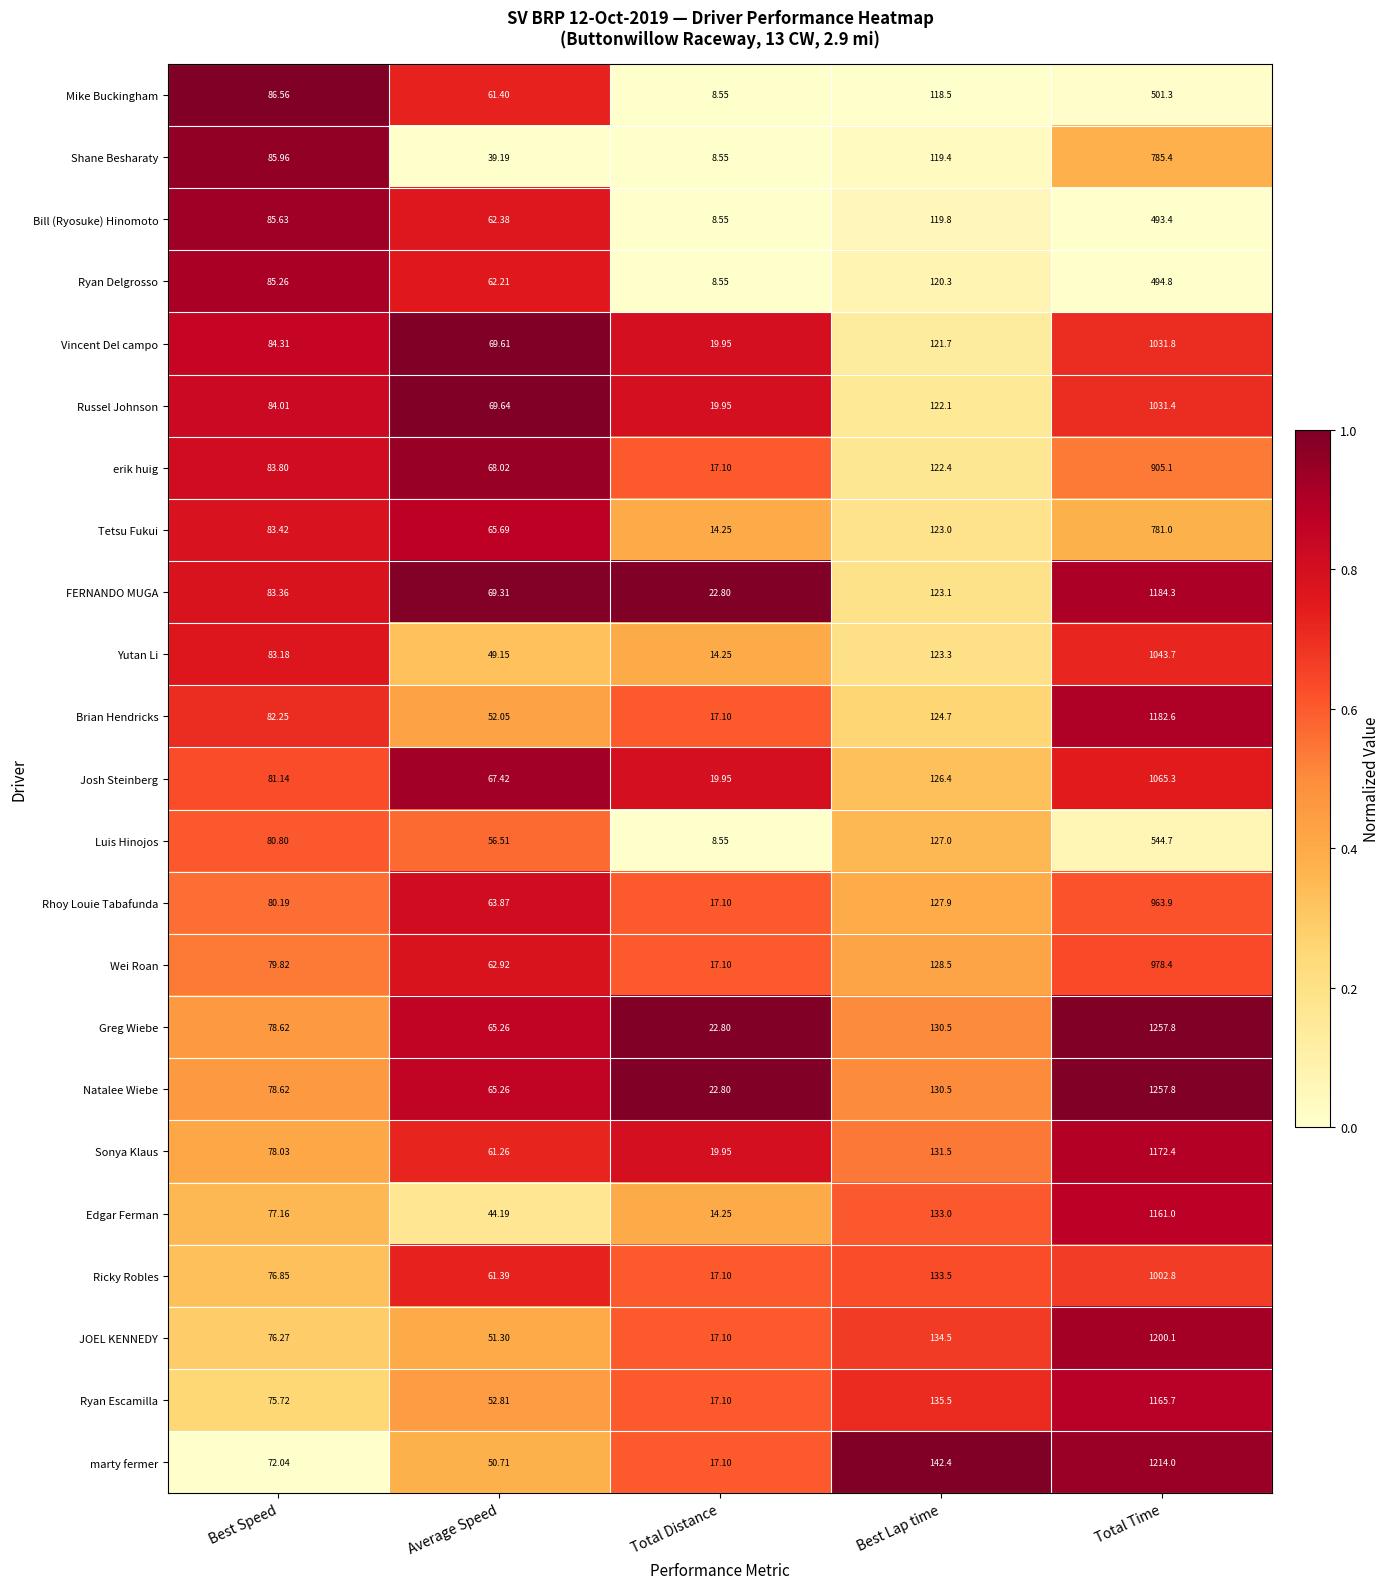

Rank the categories by Sonya Klaus value from lowest to highest.

Total Distance, Average Speed, Best Speed, Best Lap time, Total Time